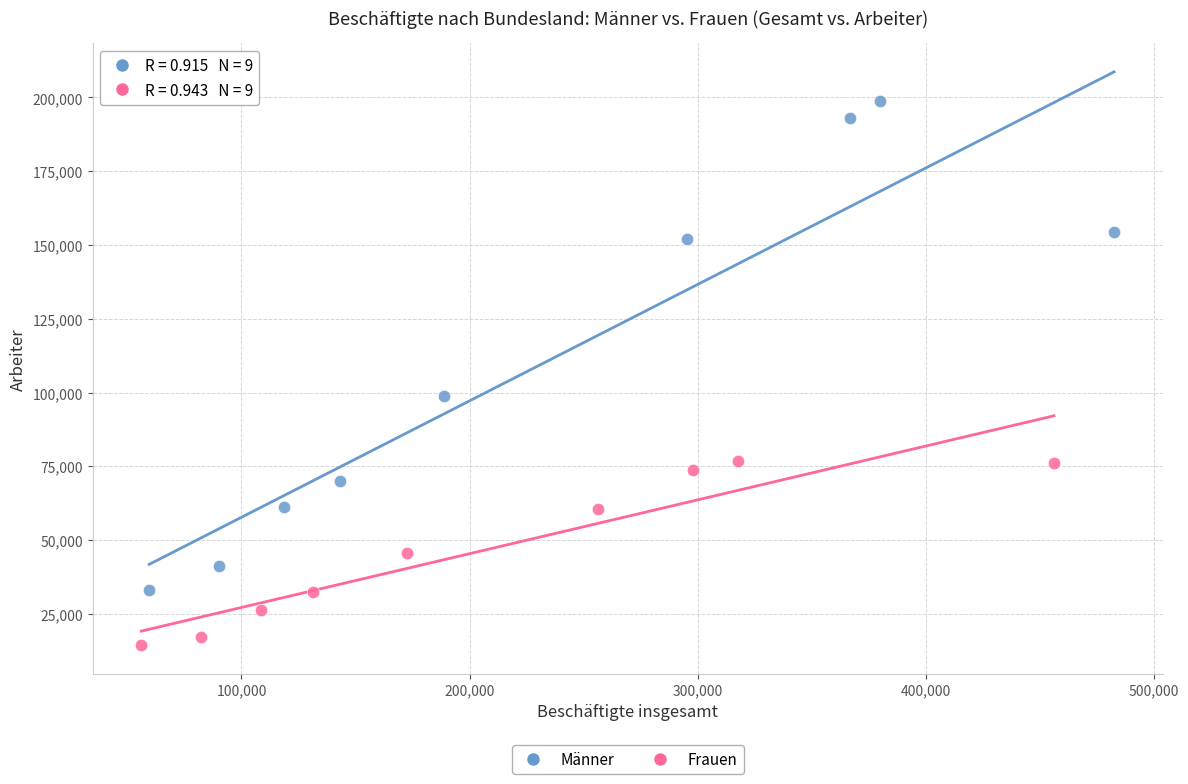

Which series has the largest Y range (max minus min)?

Männer